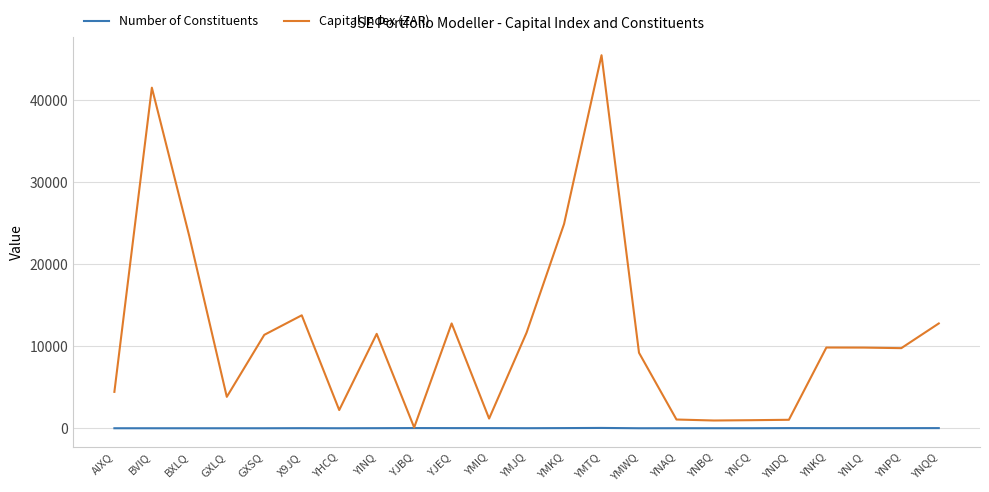

How many lines are shown in the chart?

2